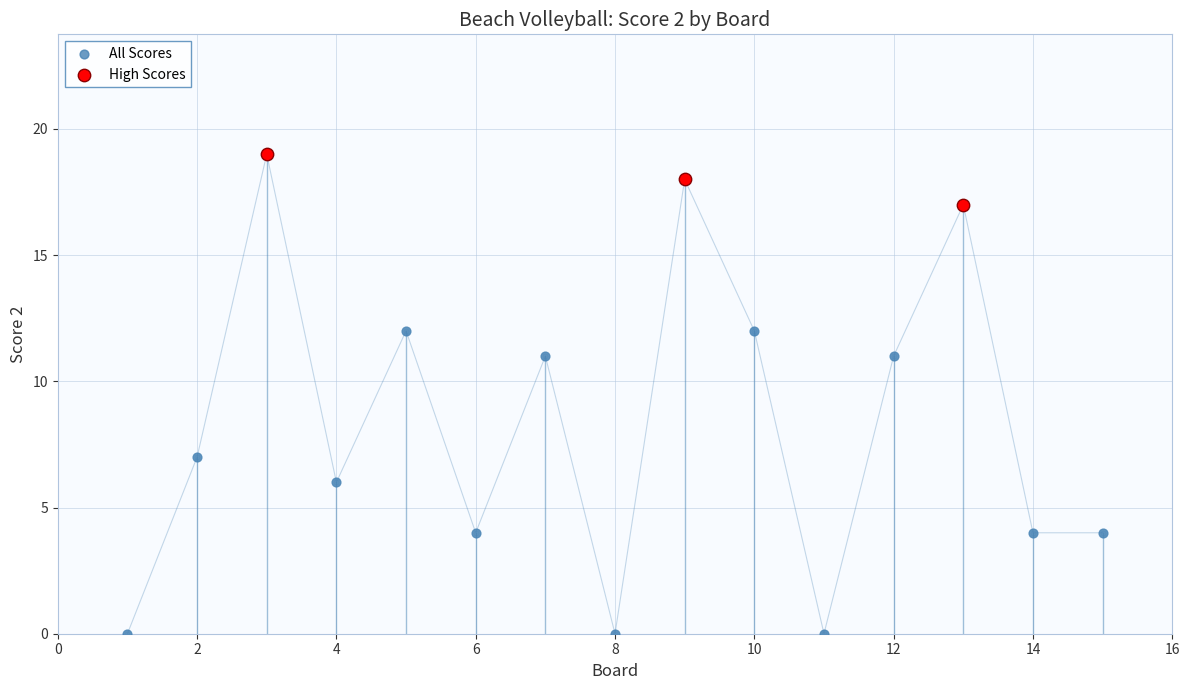

Which series contains the highest Y value?

High Scores